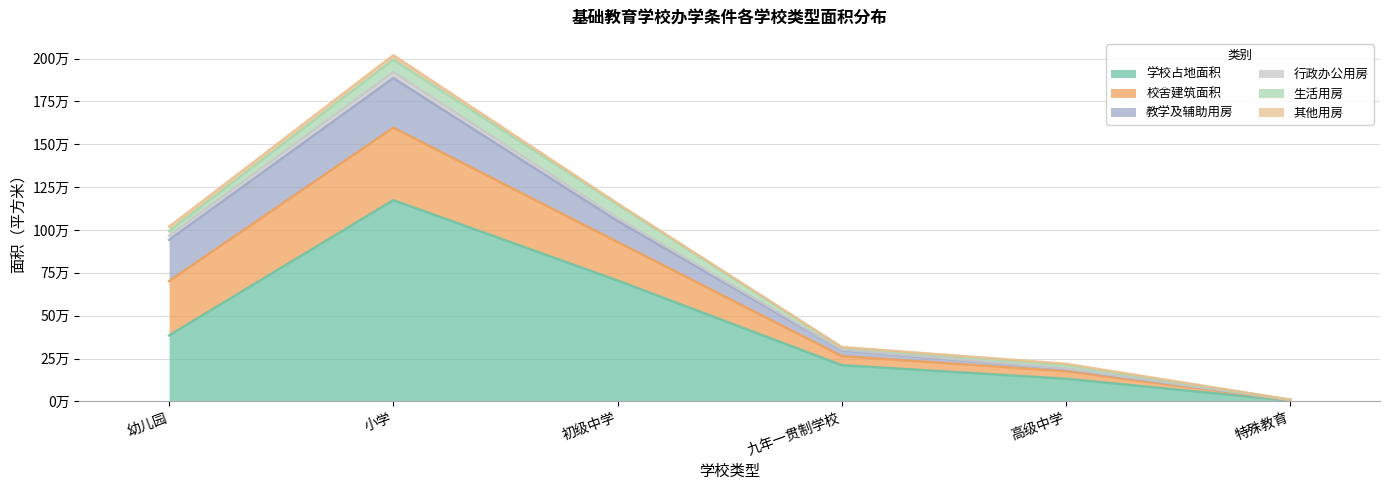

At which category does 学校占地面积 reach its first local peak?

小学